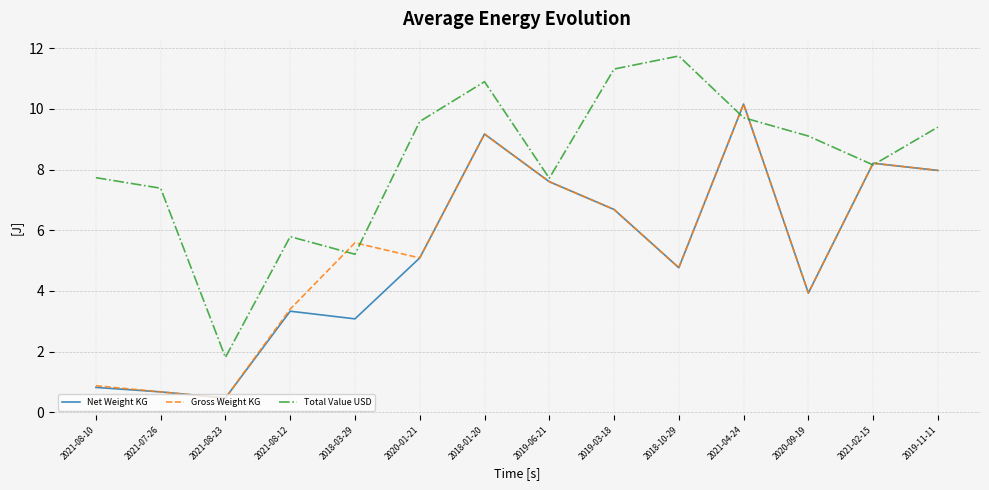

What is the smallest value displayed?

0.5